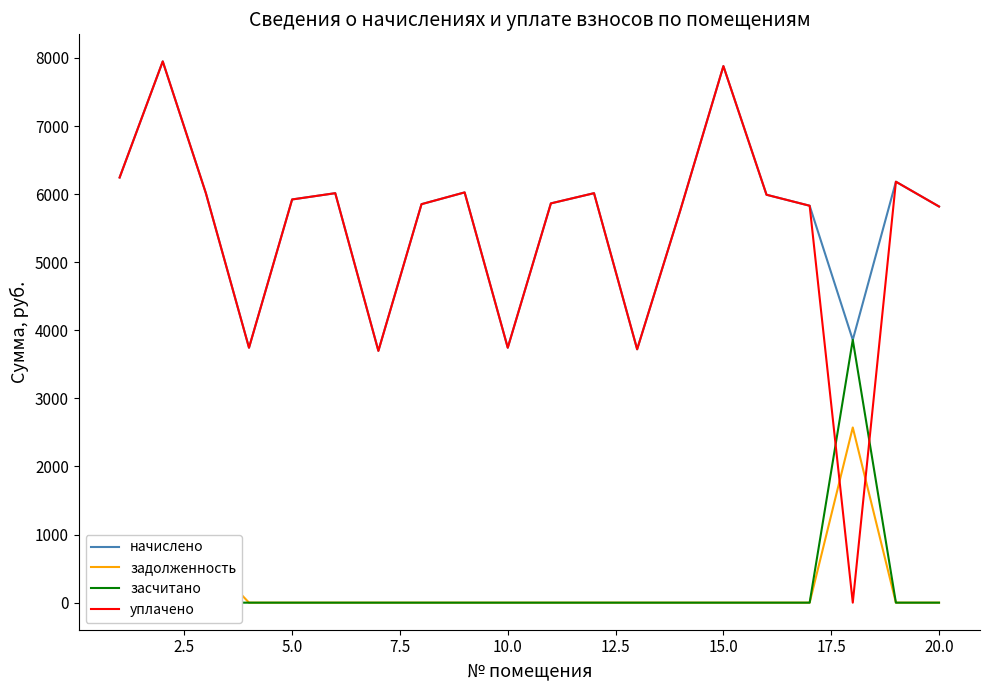

What is the highest value of the начислено series?

7948.8